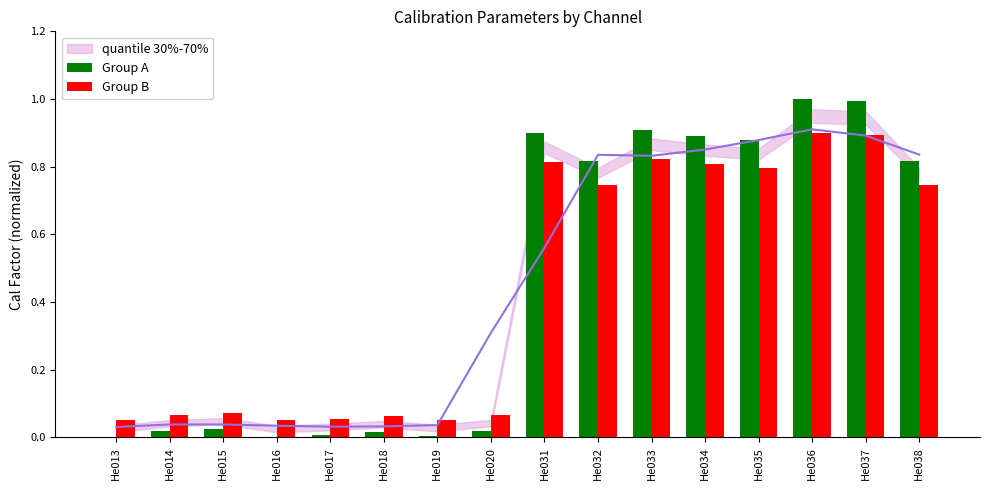

What is the total value across all series at He037?

1.9